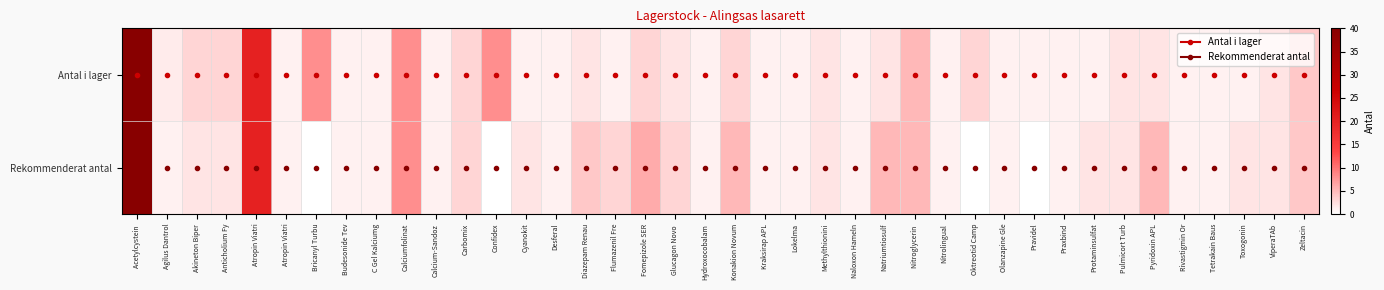

List the series in order of their overall mean, highest first.

Antal i lager, Rekommenderat antal